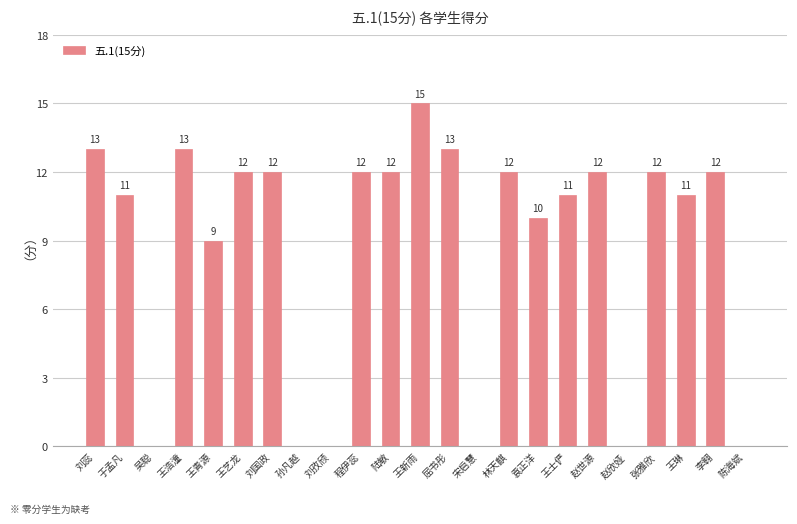

What is the sum of all values?

202